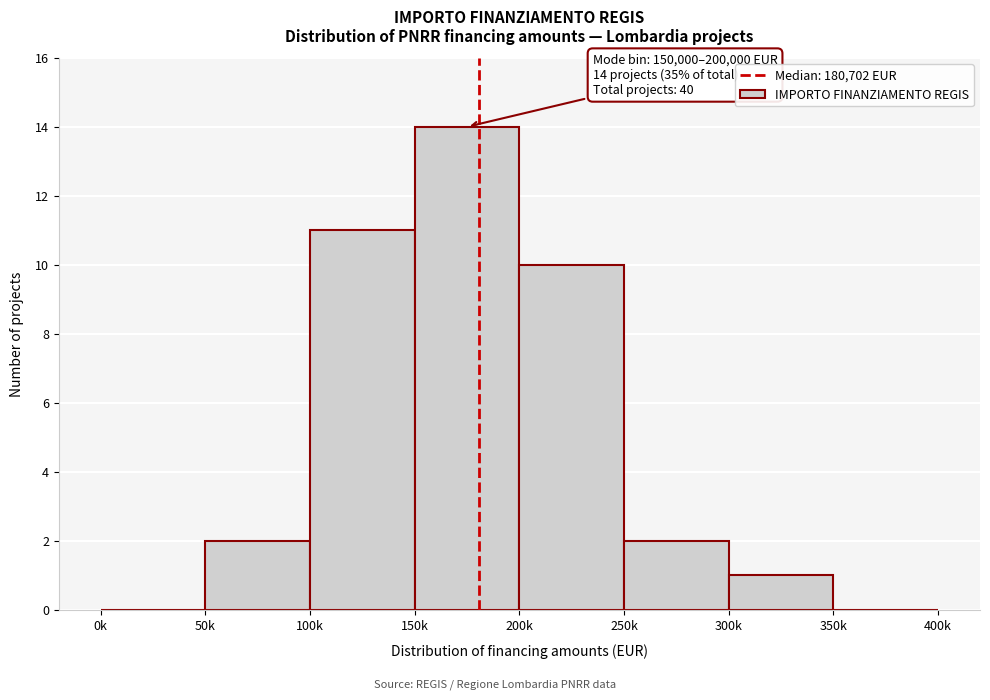

Reading left to right, extract all data points from this chart.

0k=0	50k=2	100k=11	150k=14	200k=10	250k=2	300k=1	350k=0